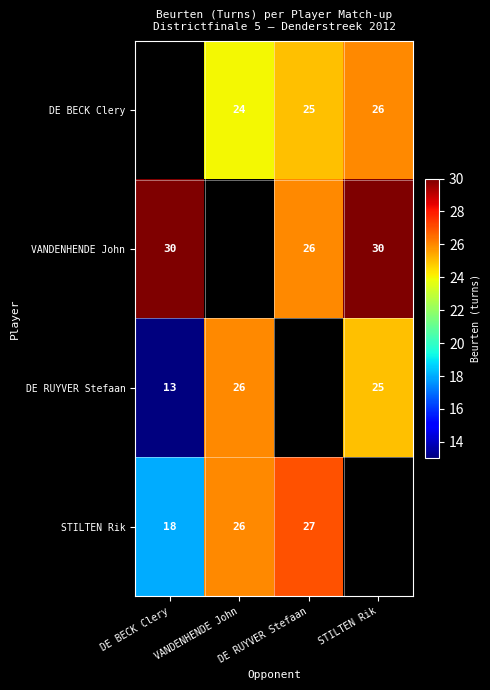

Is the value of DE BECK Clery at VANDENHENDE John greater than the value of DE RUYVER Stefaan at VANDENHENDE John?

No